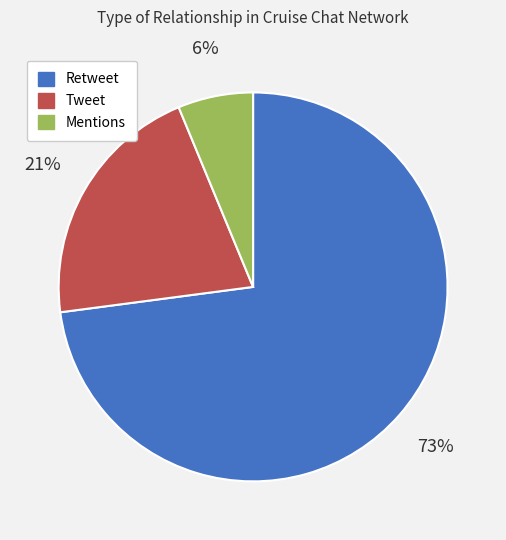

To the nearest percent, what is the difference between the largest and smallest slice percentages?

67%